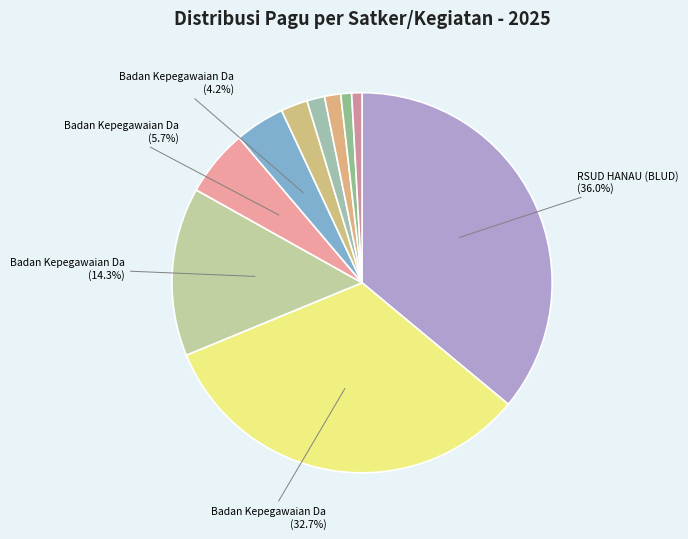

How many slices are in this pie chart?

10